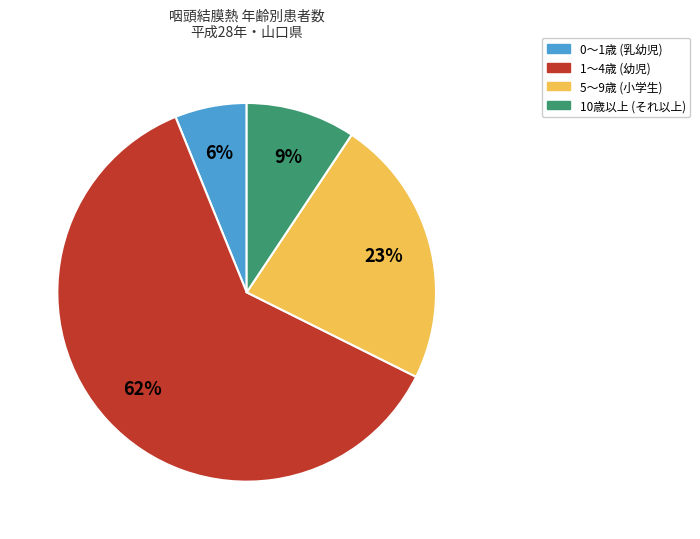

Is there any slice that represents more than half of the pie?

Yes